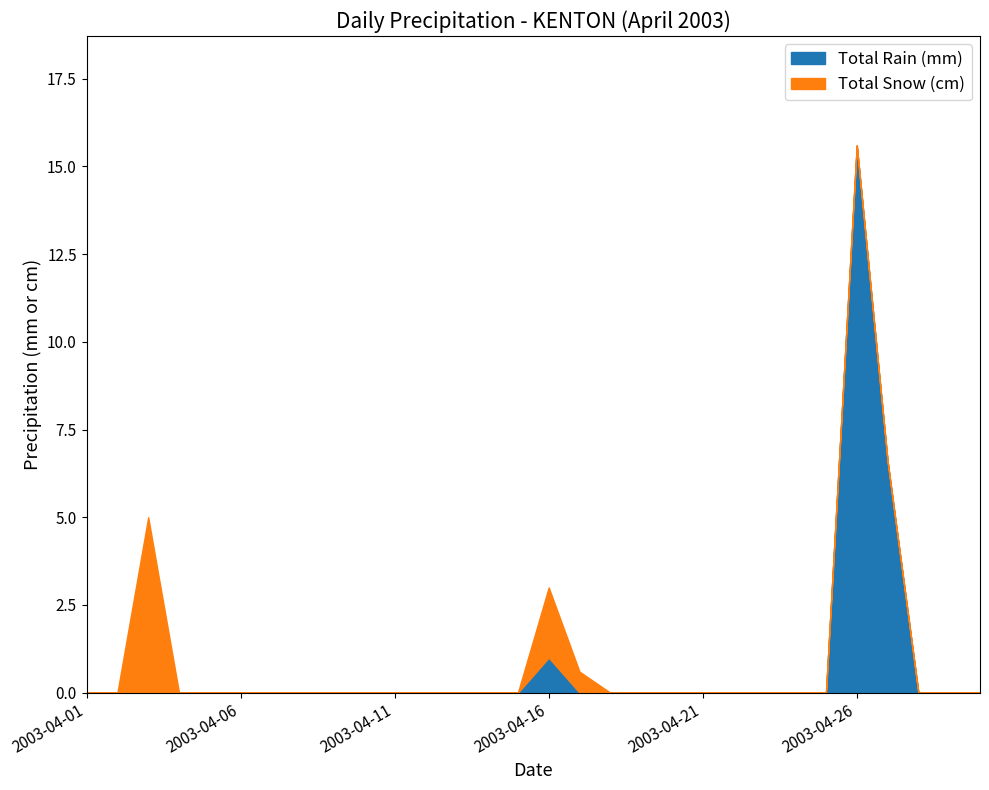

Count the number of data series in this chart.

2